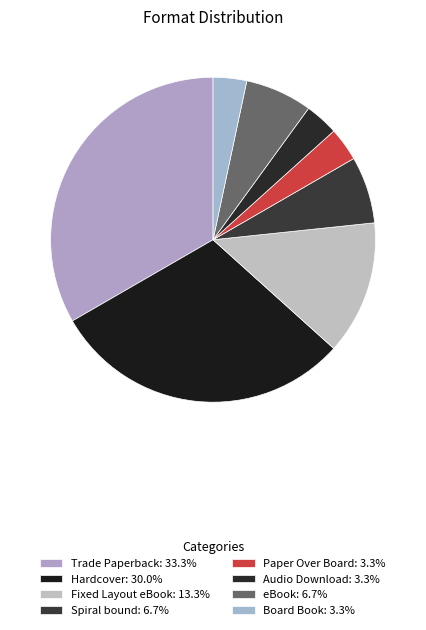

Which slice is the smallest?

Paper Over Board